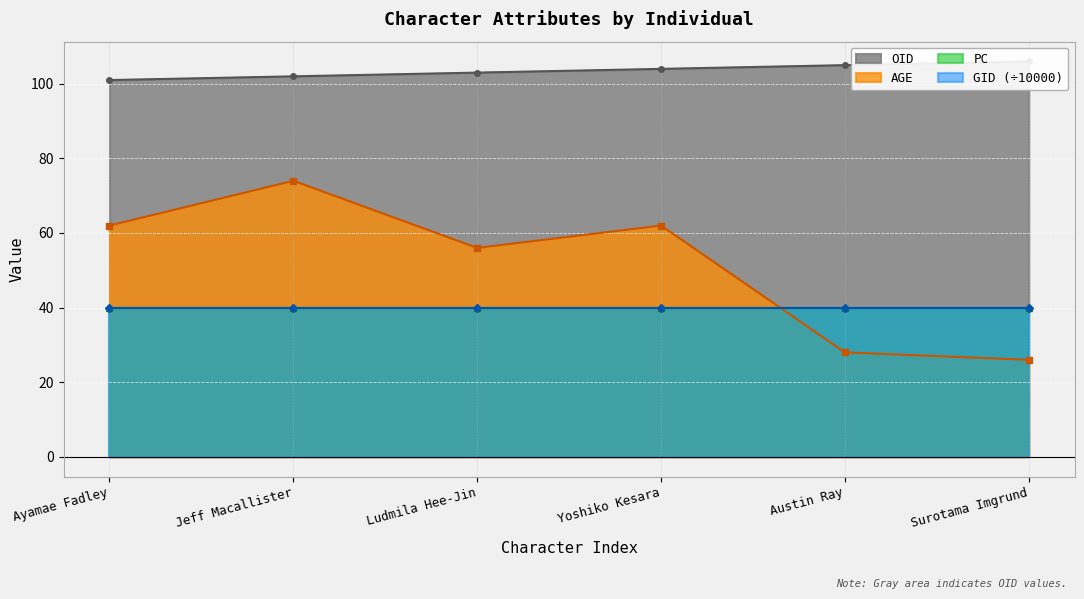

Is the value of AGE at Jeff Macallister greater than the value of OID at Jeff Macallister?

No